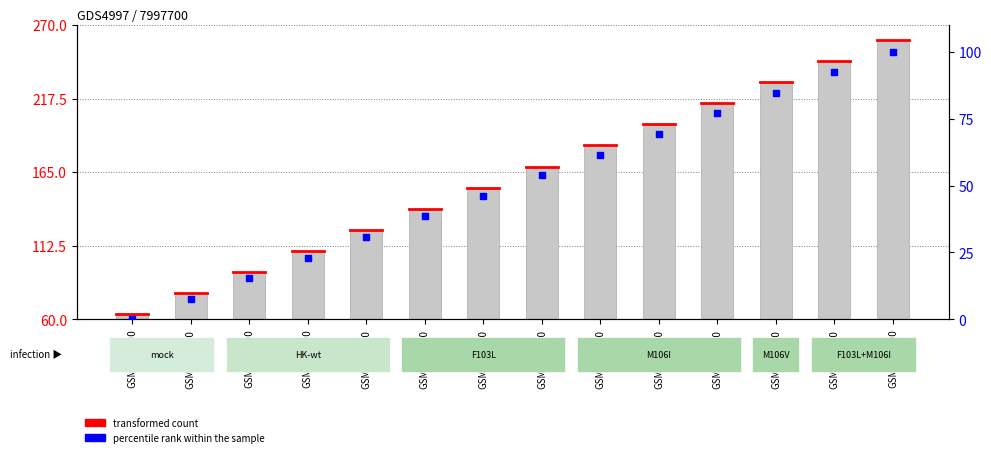

At which category is the sum across all series the highest?

GSM1192100